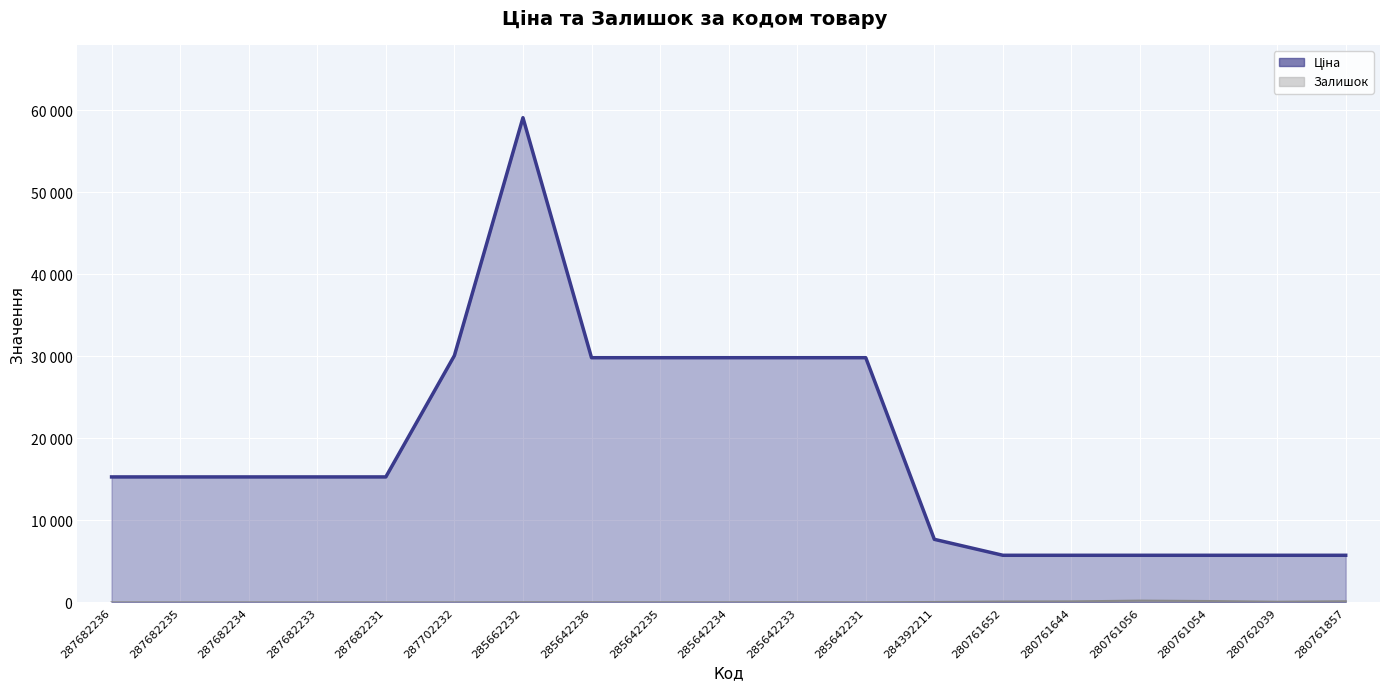

The value of Ціна at 287702232 is 45549.3. True or false?

False